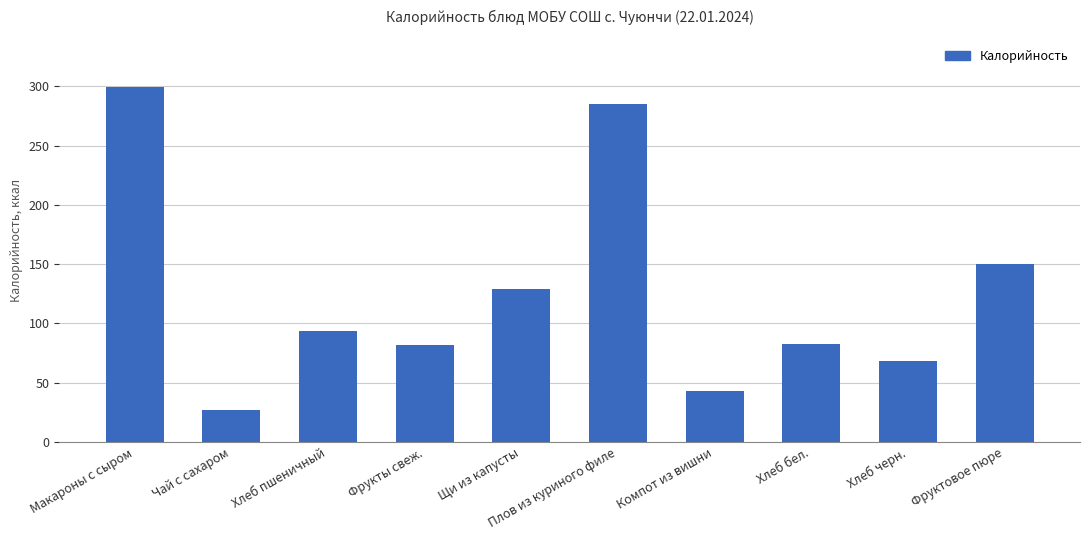

At which category does the chart reach its peak across all series?

Макароны с сыром